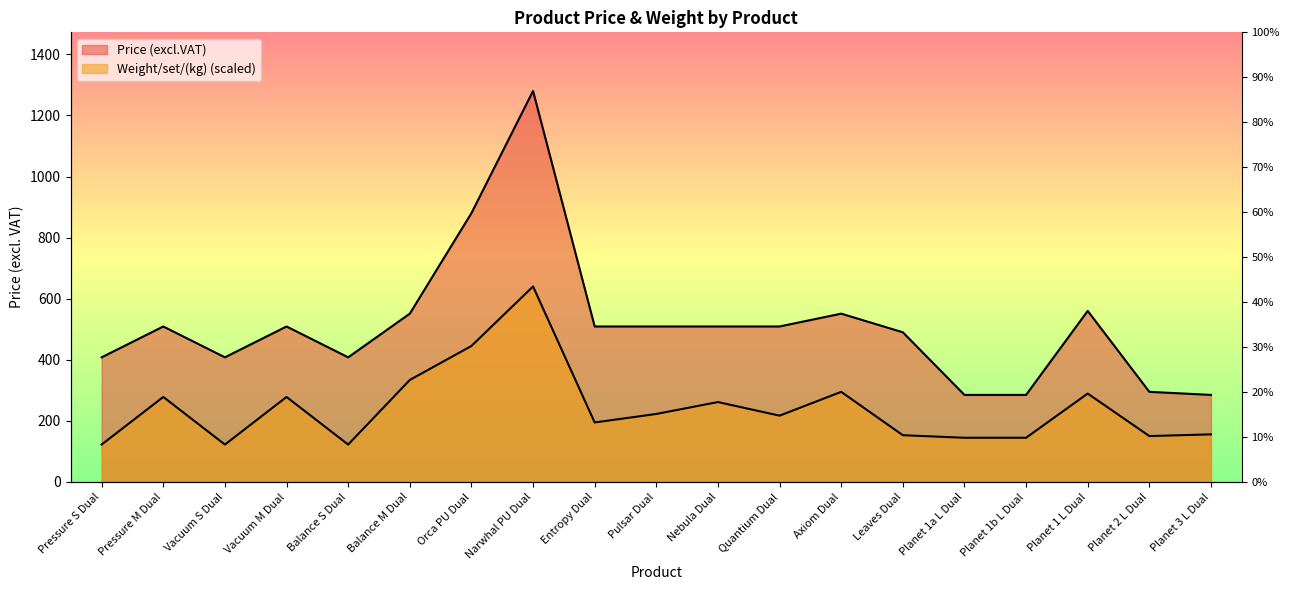

Between Vacuum M Dual and Axiom Dual, which is larger?

Axiom Dual